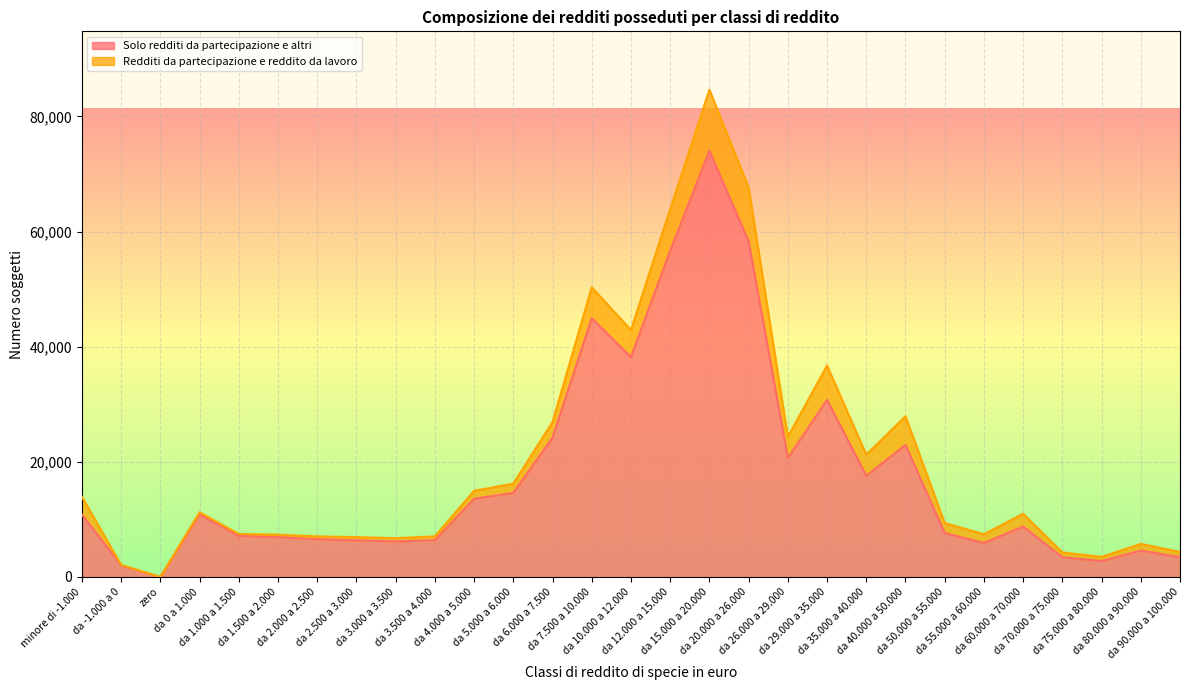

What position from the left is da 35.000 a 40.000?

21